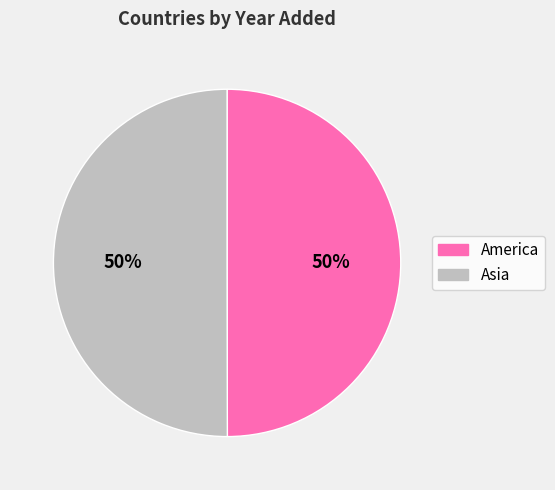

To the nearest percent, what is the combined percentage of America and Asia?

100%